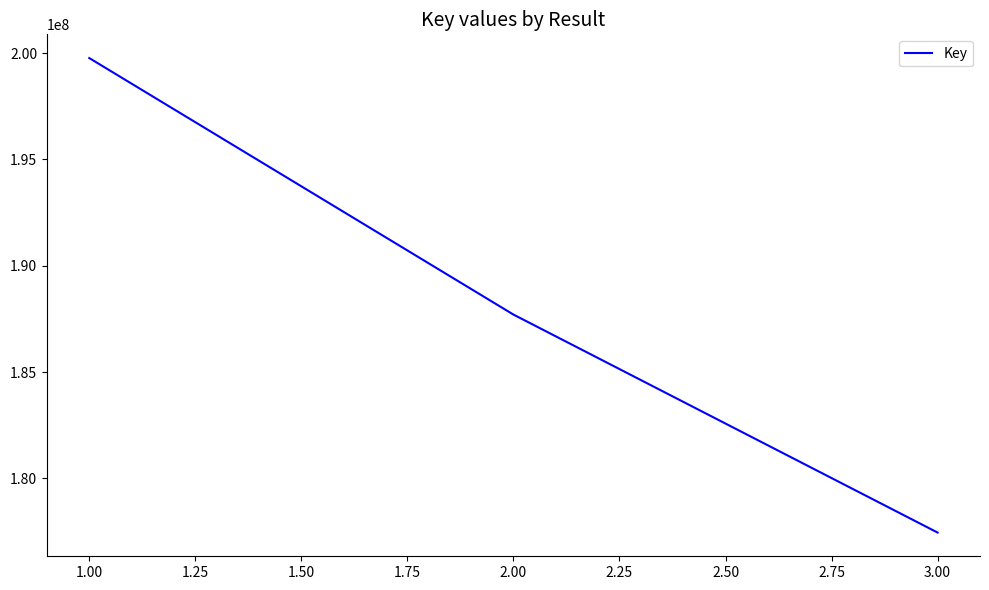

Count the number of data series in this chart.

1